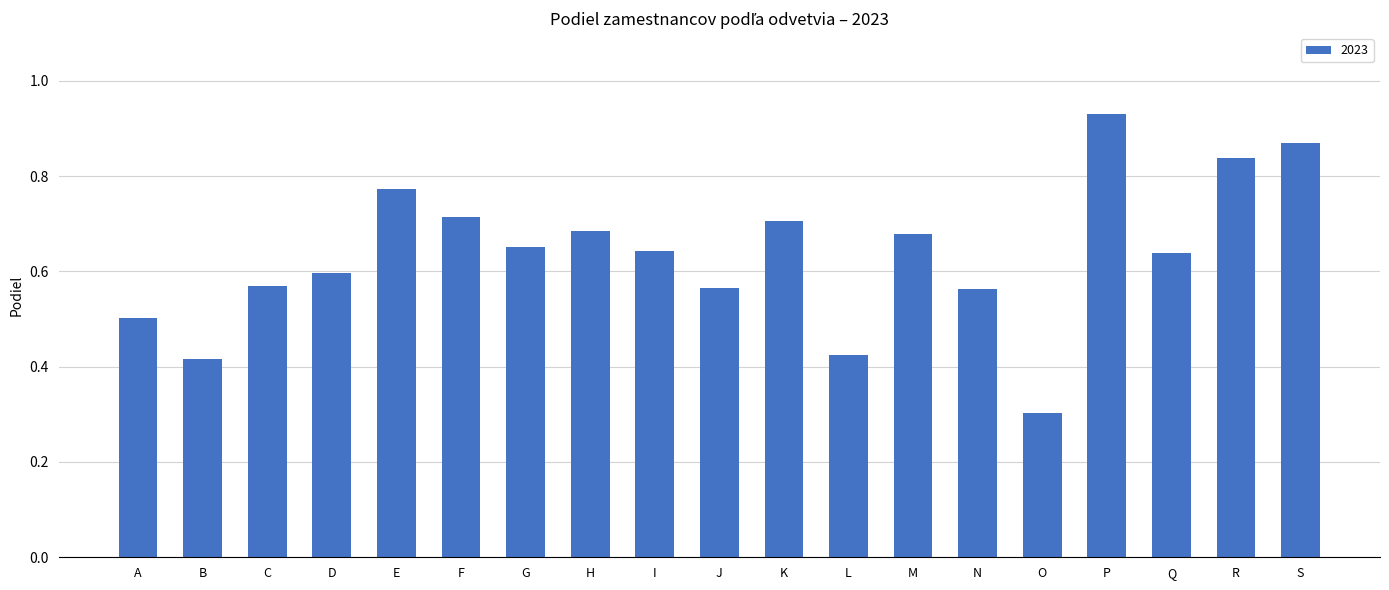

Where is the data nearest to the value 0?

O